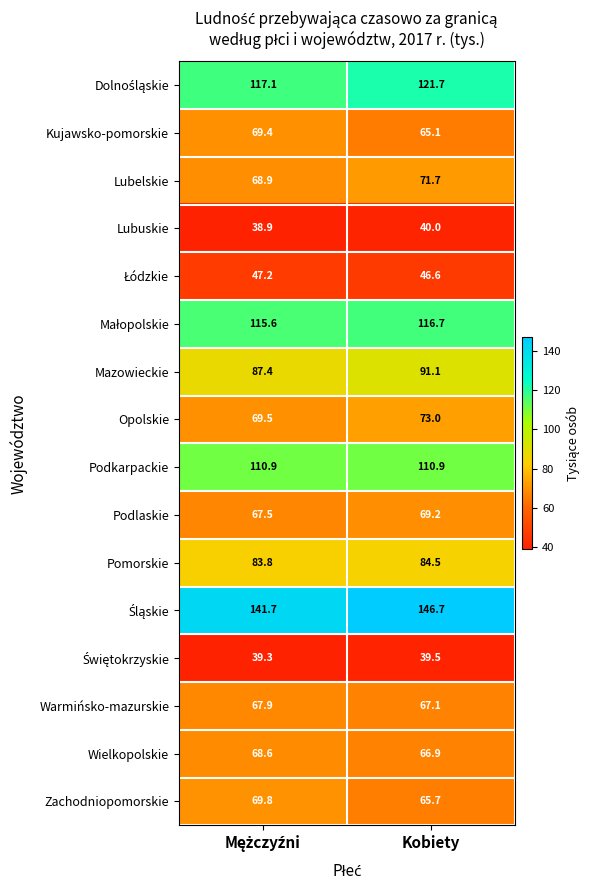

At which category is the sum across all series the highest?

Kobiety